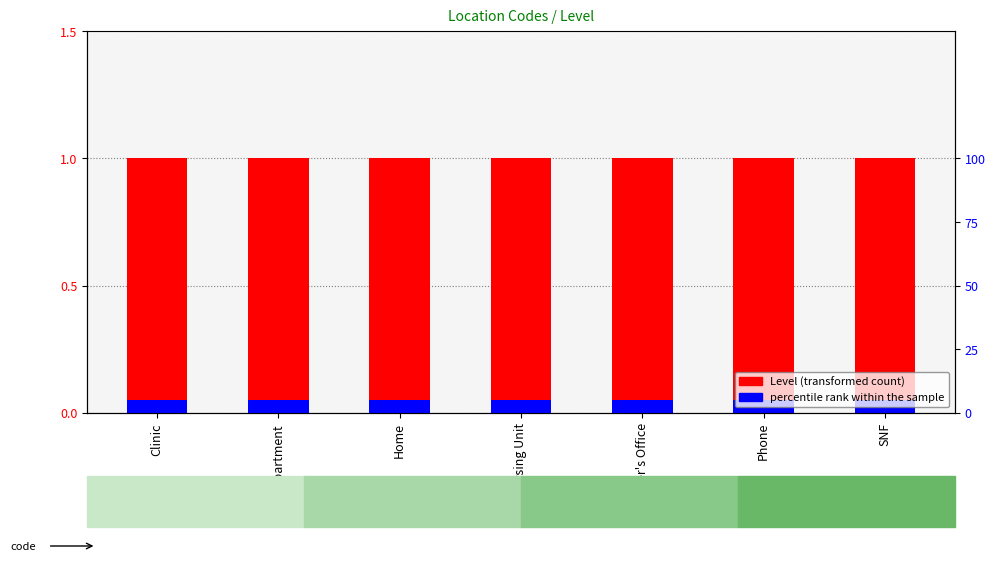

What is the value of the percentile rank within the sample bar at the 4th from the left?

0.1